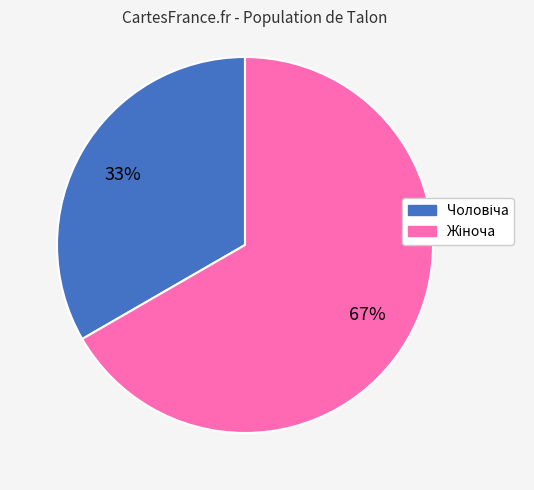

Count the number of slices in the pie.

2